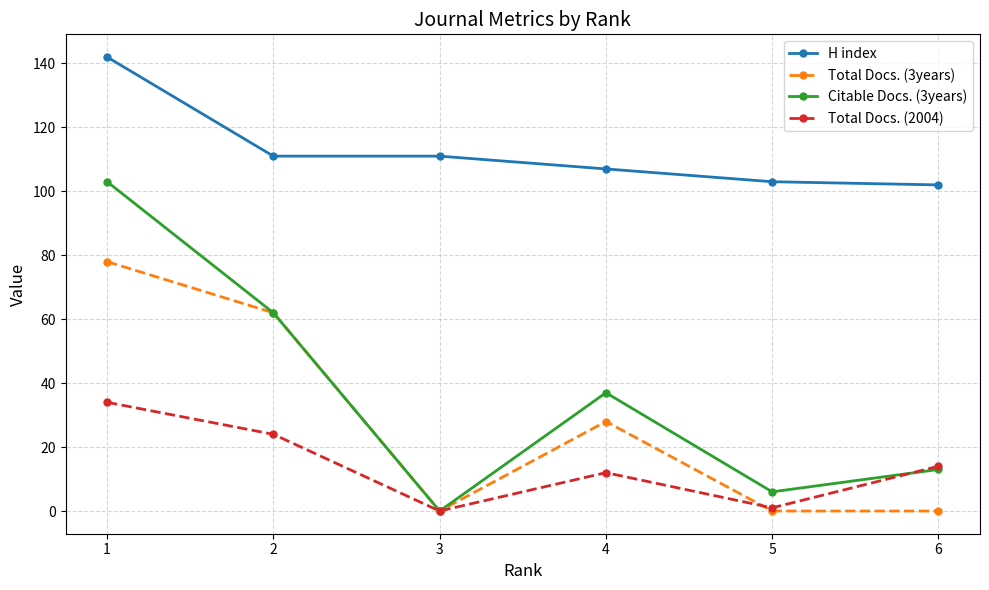

Where is the first local minimum for Total Docs. (2004)?

3